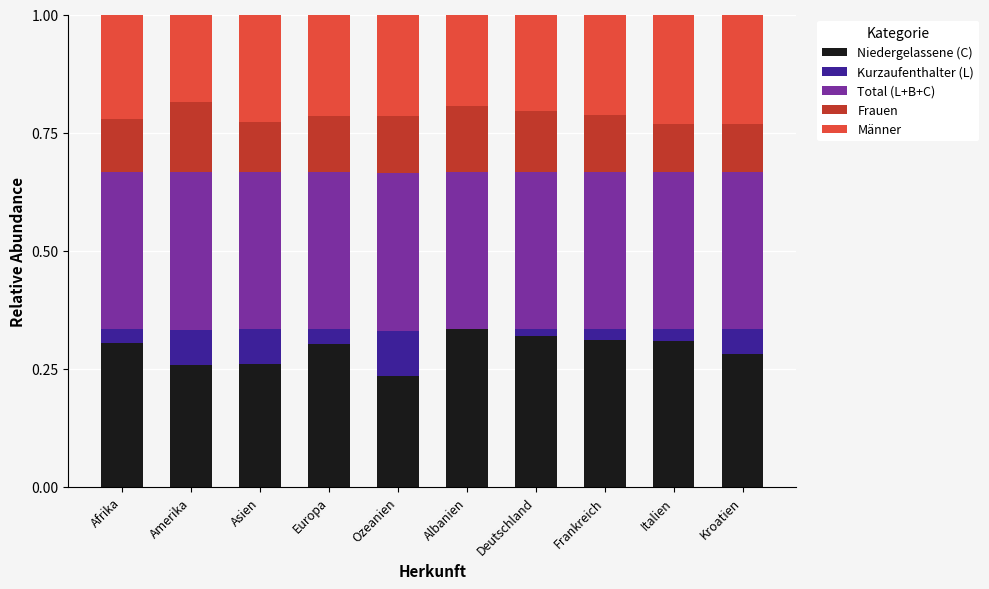

True or false: Niedergelassene (C) has a value of 0.3 at Amerika.

True